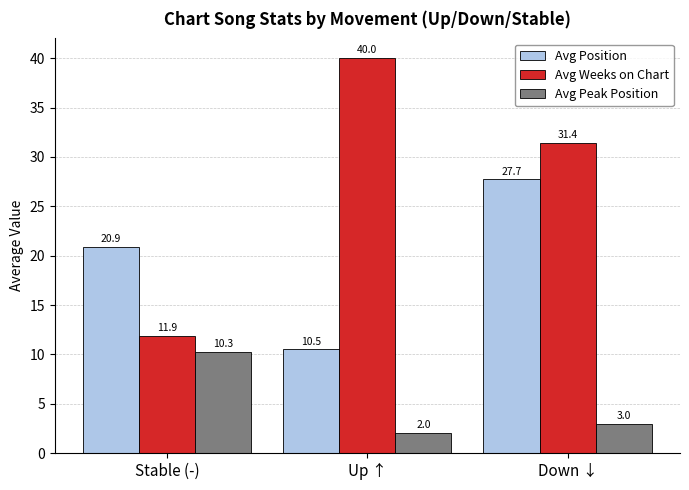

Are the bars horizontal?

No